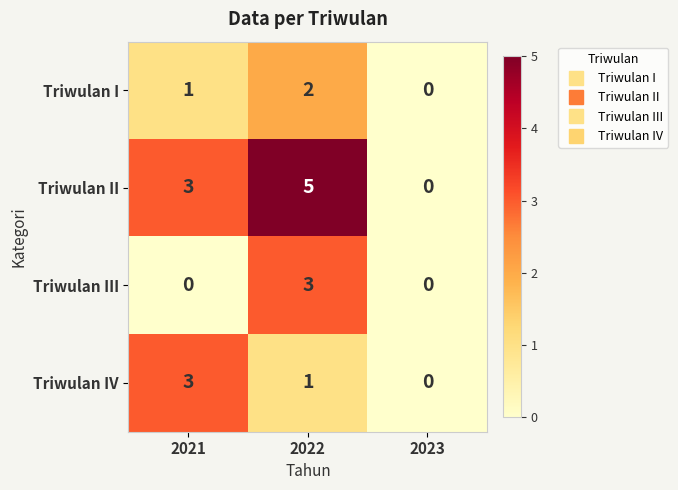

Which series has the largest range (max minus min)?

Triwulan II